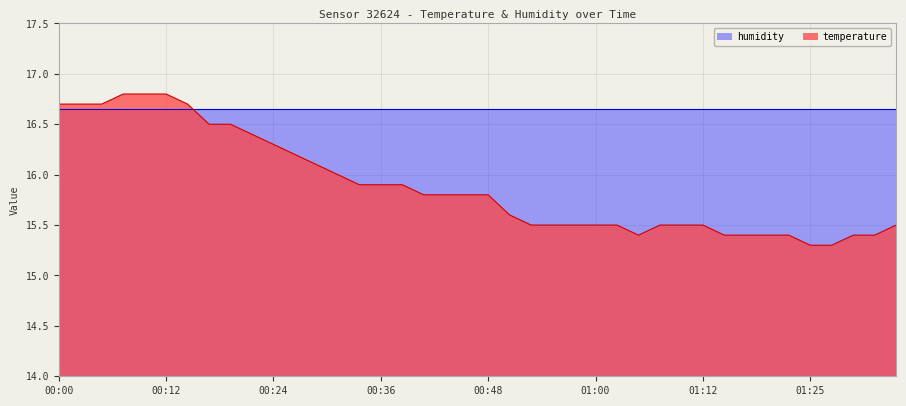

Reading right to left, extract all data points from this chart.

15.5	15.4	15.4	15.3	15.3	15.4	15.4	15.4	15.4	15.5	15.5	15.5	15.4	15.5	15.5	15.5	15.5	15.5	15.6	15.8	15.8	15.8	15.8	15.9	15.9	15.9	16.0	16.1	16.2	16.3	16.4	16.5	16.5	16.7	16.8	16.8	16.8	16.7	16.7	16.7